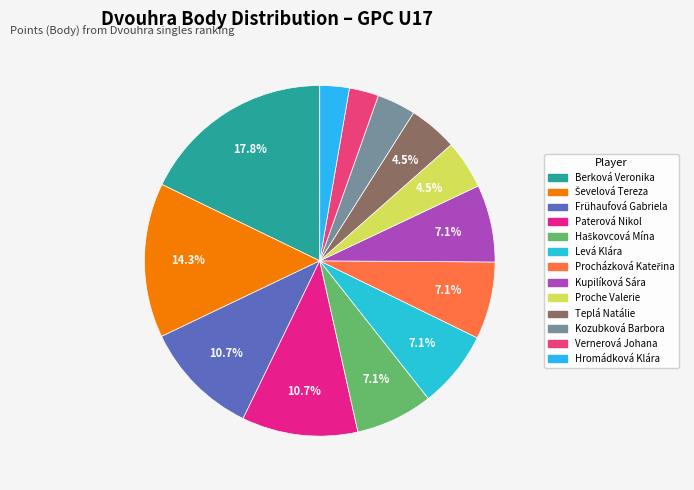

Is there a majority slice in this chart?

No